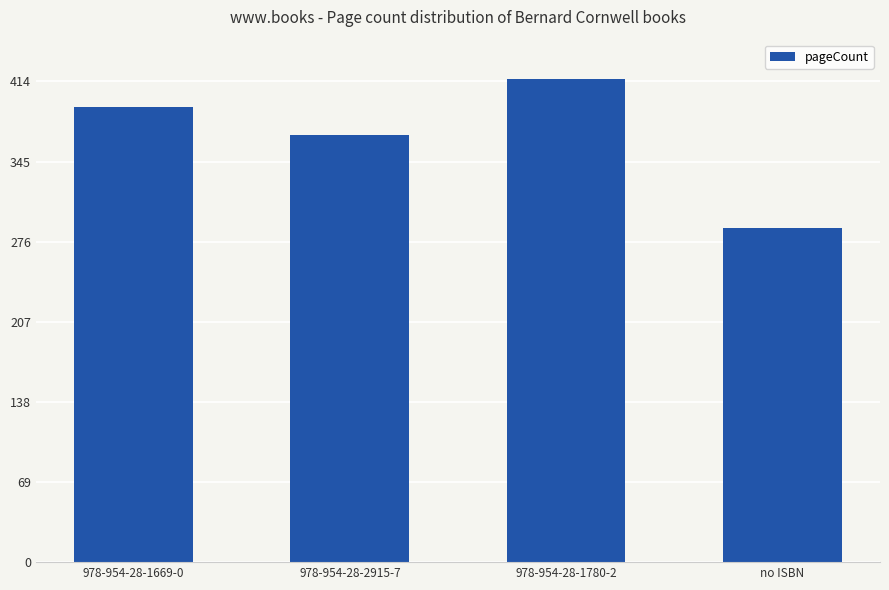

List the labels in order of value, largest first.

978-954-28-1780-2, 978-954-28-1669-0, 978-954-28-2915-7, no ISBN